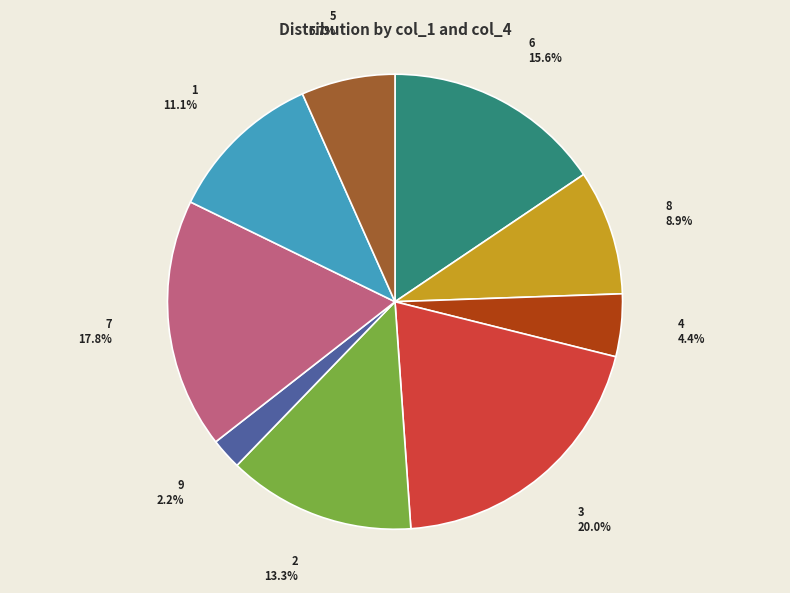

Is there a majority slice in this chart?

No